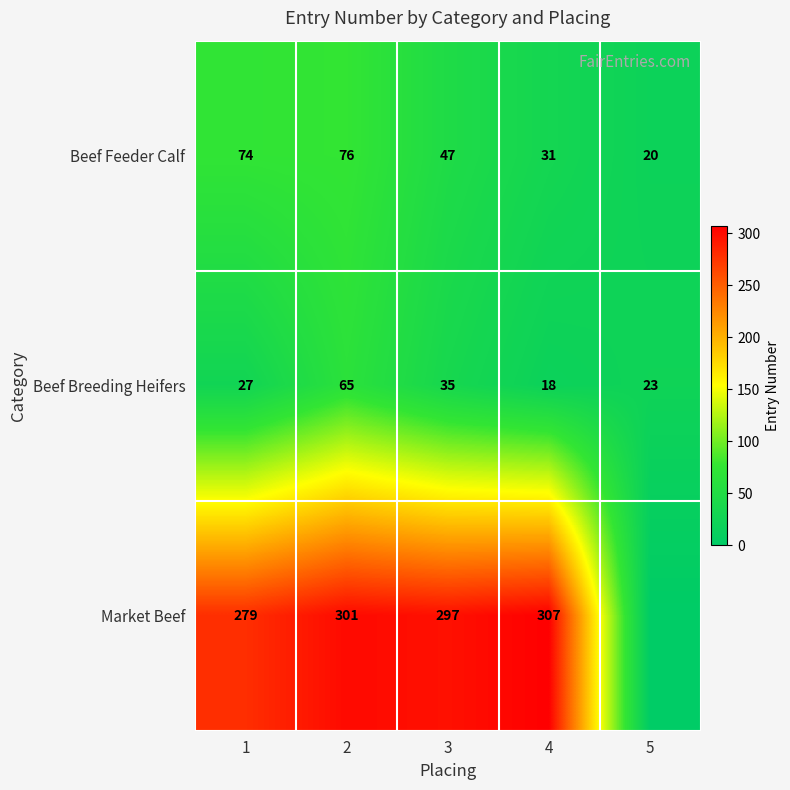

What is the total value across all series at 3?

379